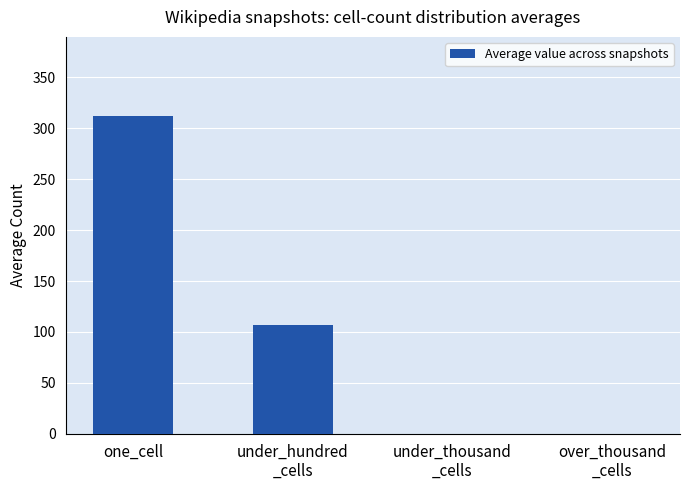

What value does the data have at one_cell?

311.9